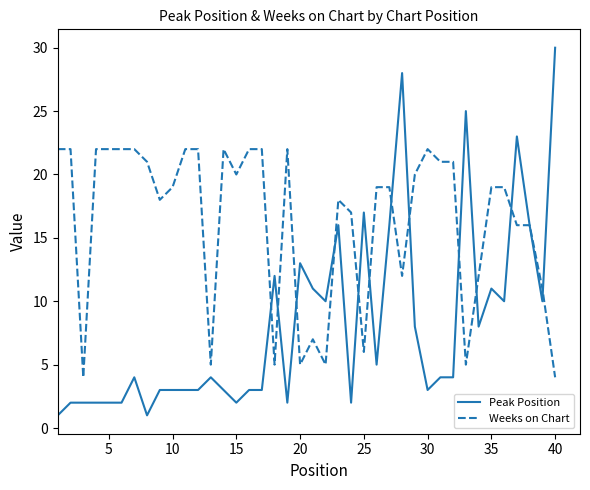

Which series has the largest range (max minus min)?

Peak Position